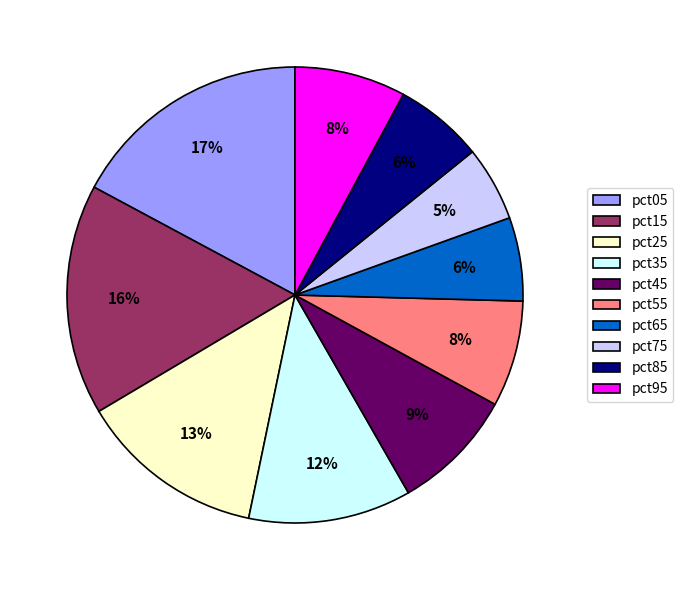

Count the number of slices in the pie.

10